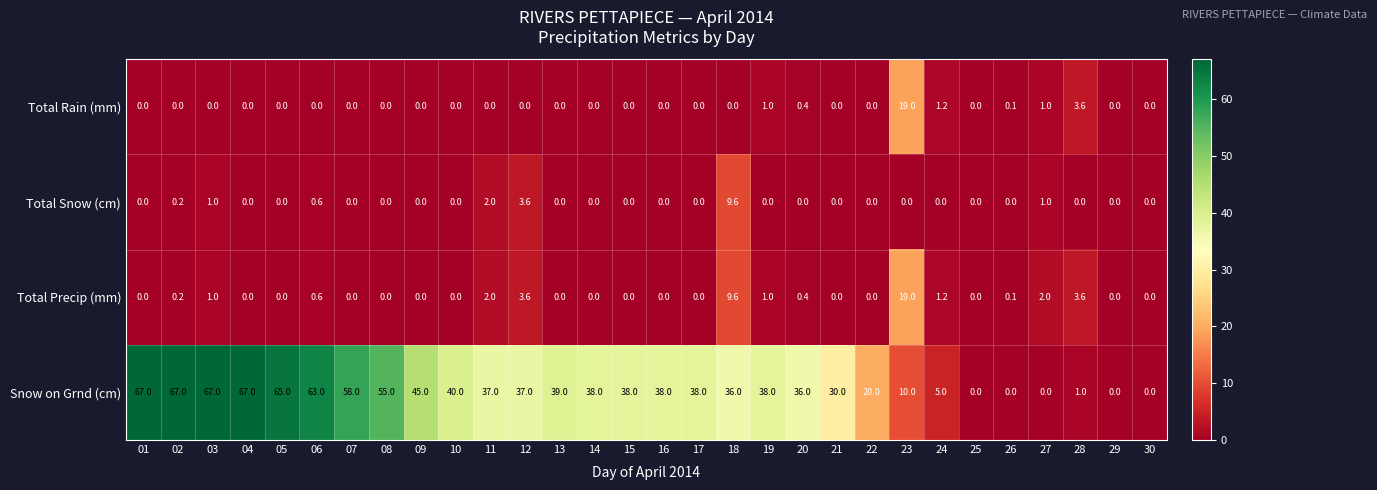

What is the highest value of the Total Snow (cm) series?

9.6